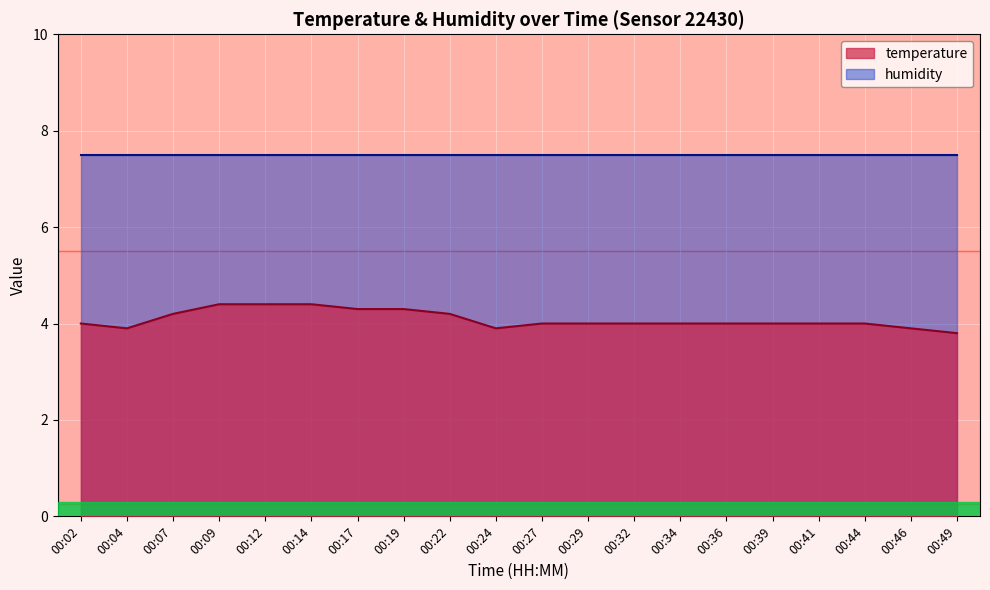

Approximately how many times larger is the value at 00:36 compared to 00:27?

1.0